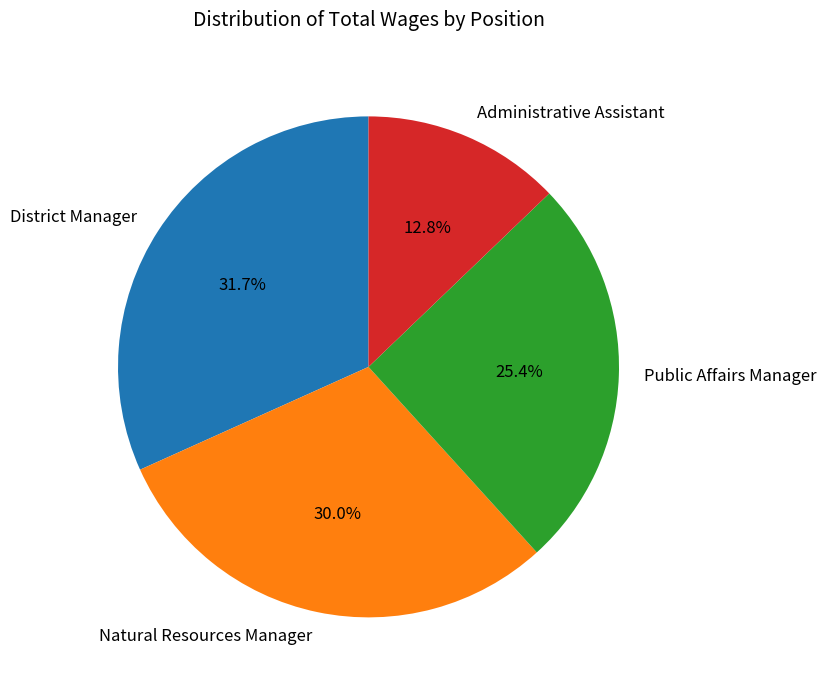

To the nearest percent, what is the difference between the largest and smallest slice percentages?

19%